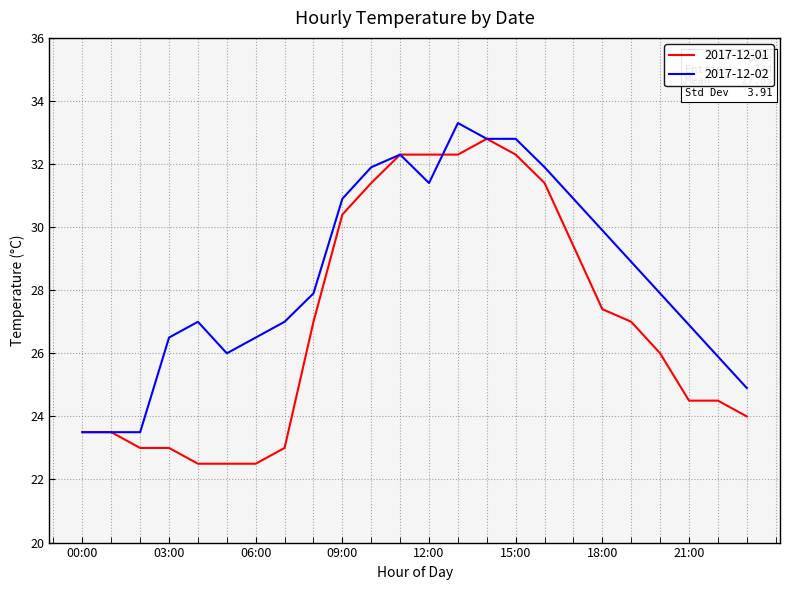

Which series has the largest total across all categories?

2017-12-02